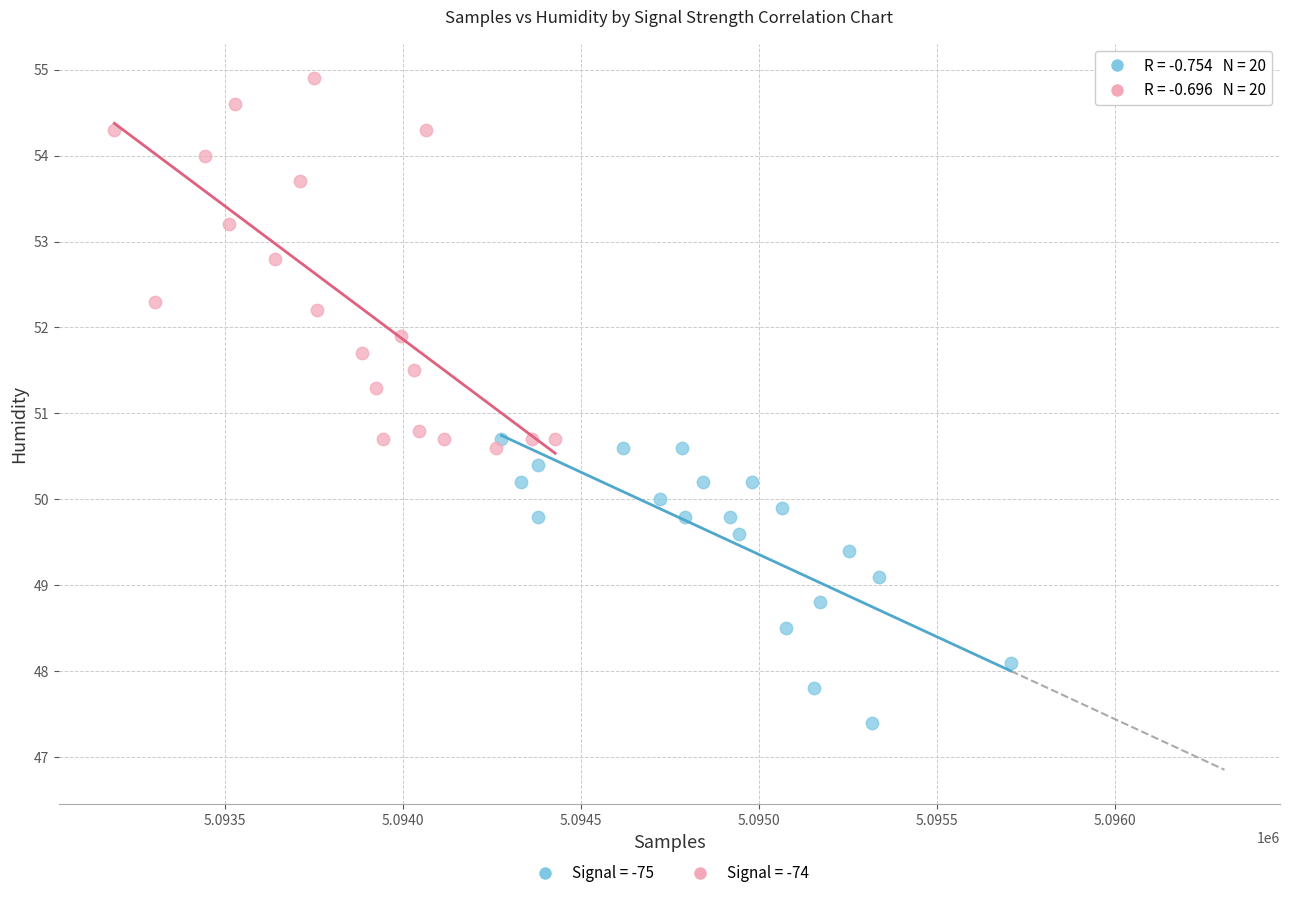

Which series has the largest Y range (max minus min)?

Signal = -74